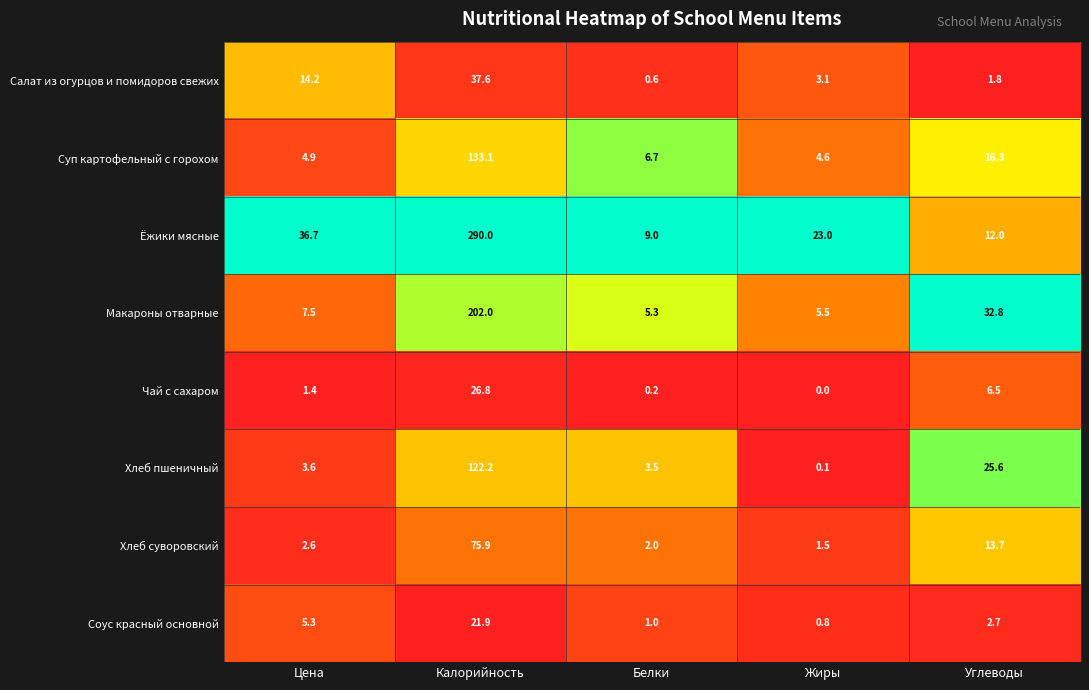

What is the average value of the Хлеб суворовский series?

19.1